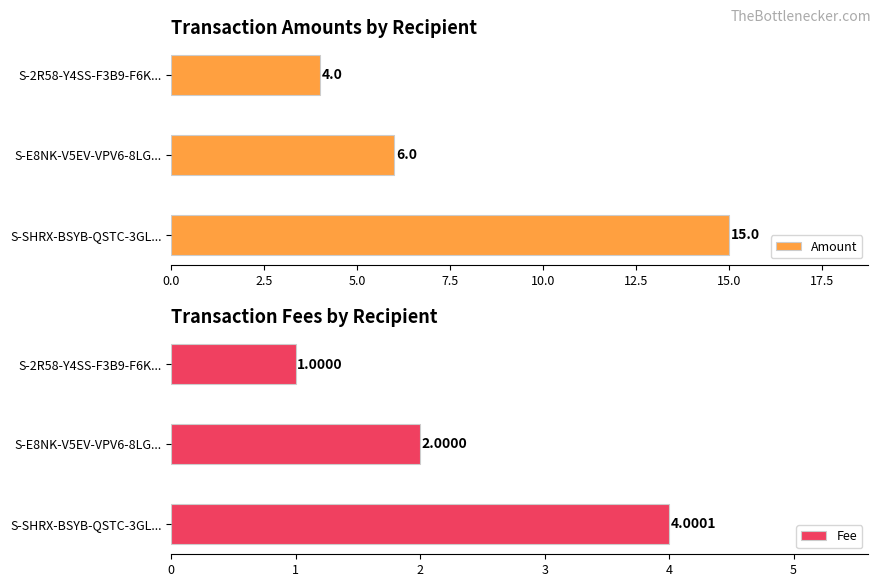

Rank the series by their maximum value, from lowest to highest.

Fee, Amount